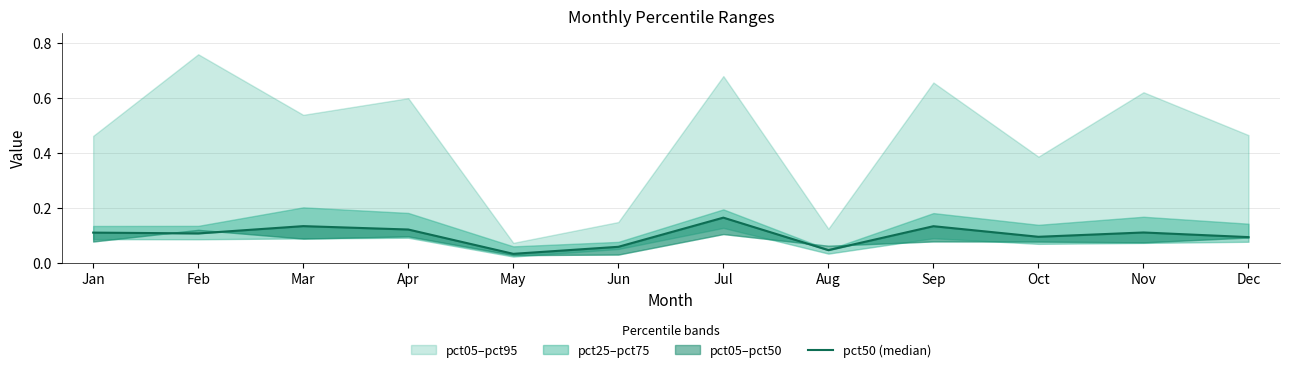

The value at Oct is 0.1. True or false?

True